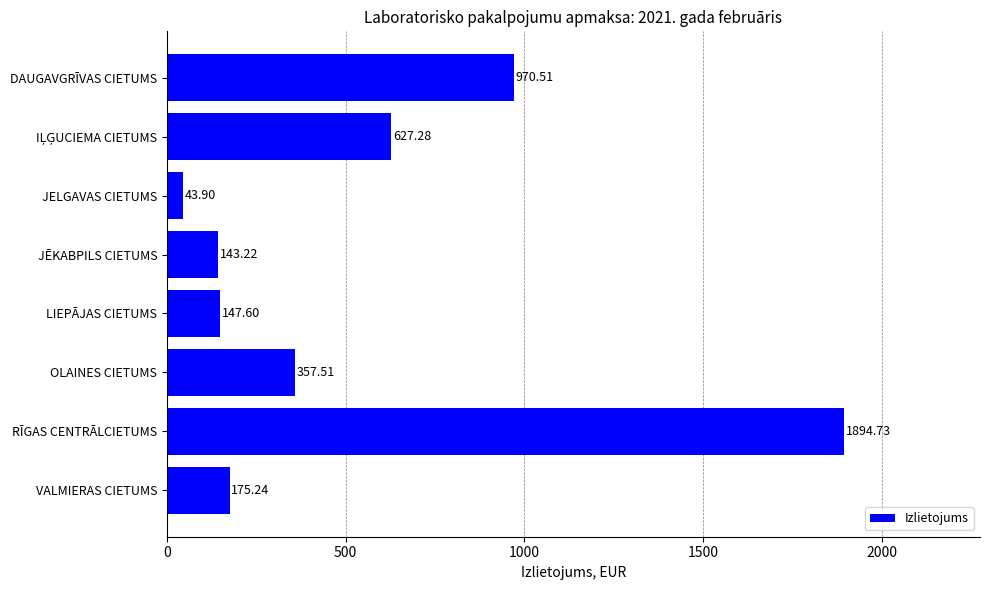

What is the label of the 8th bar from the bottom?

DAUGAVGRĪVAS CIETUMS